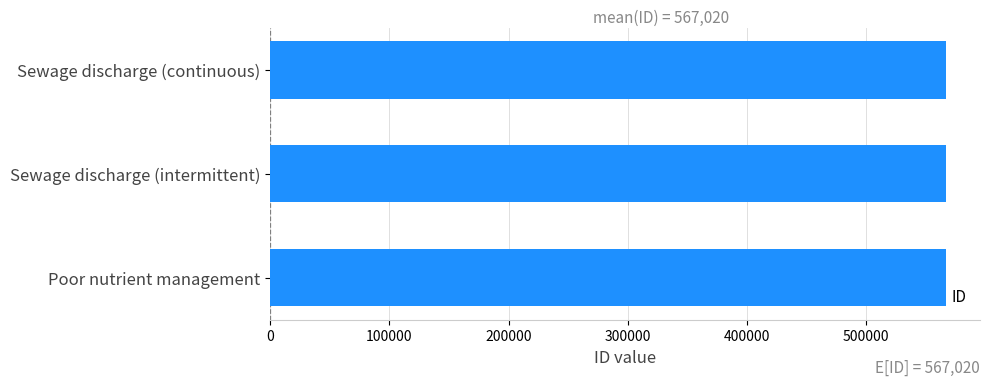

Approximately how many times larger is the value at Sewage discharge (intermittent) compared to Poor nutrient management?

1.0